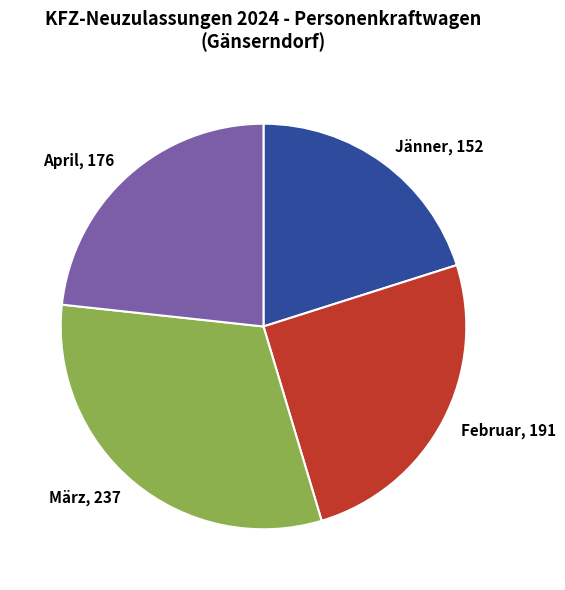

Approximately how many times larger is the value at Jänner, 152 compared to Februar, 191?

0.8